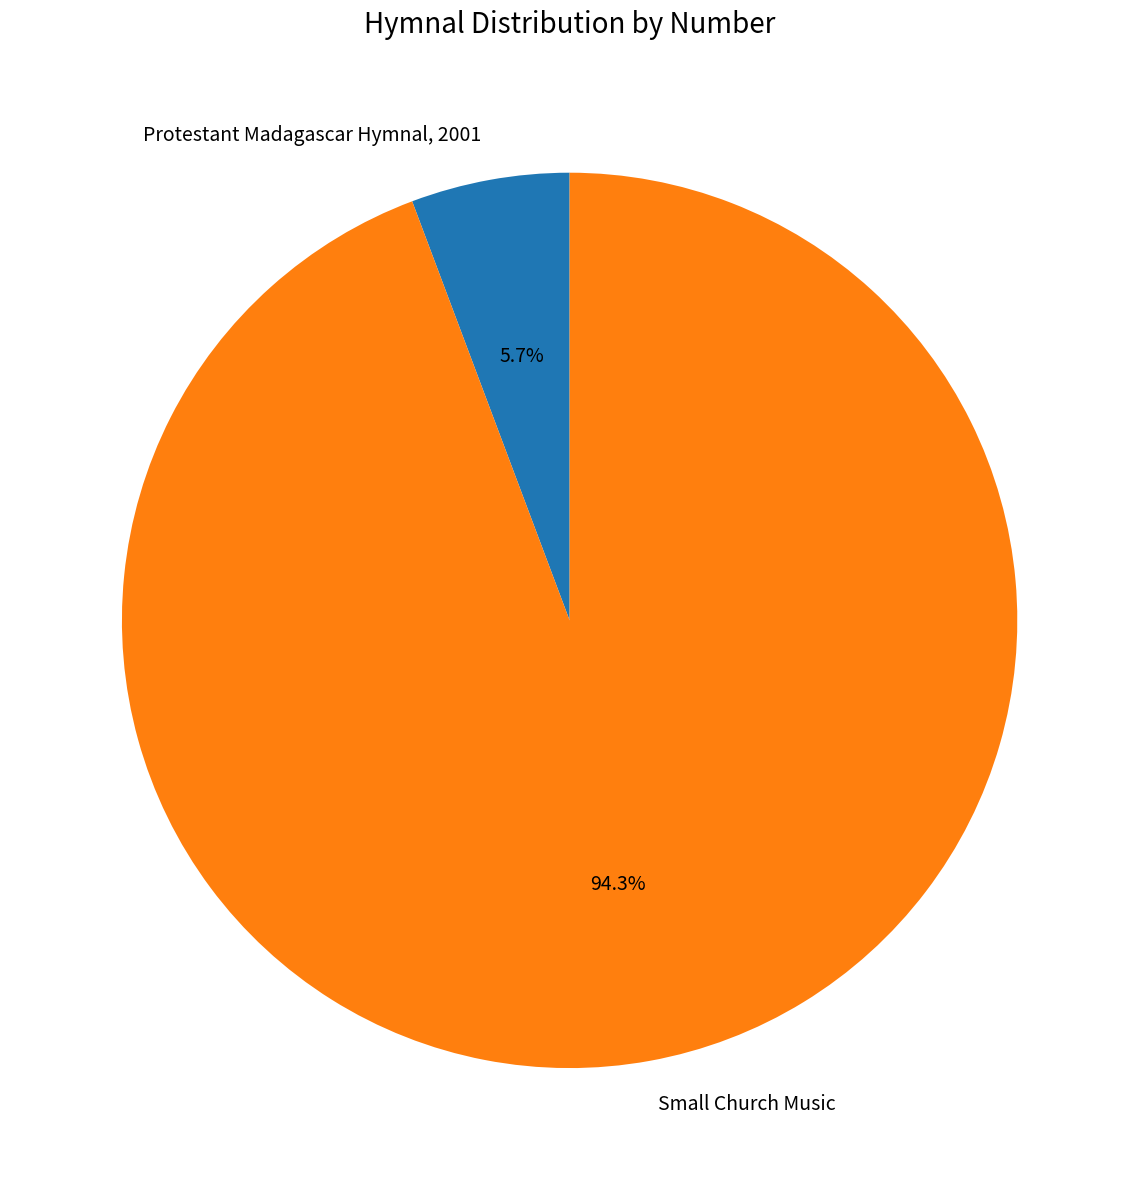

What is the majority slice?

Small Church Music